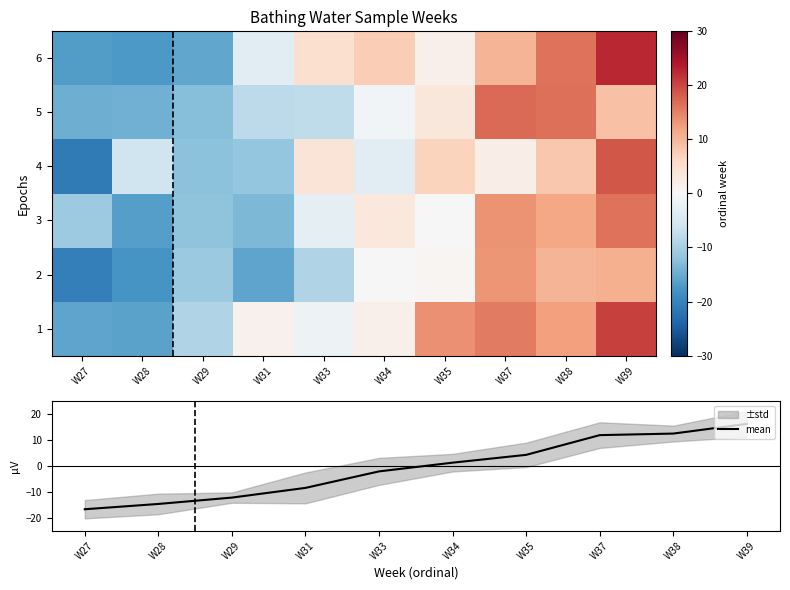

Reading left to right, transcribe all the data shown in this chart.

1: W27=-15.8	W28=-16.0	W29=-9.1	W31=1.3	W33=-1.5	W34=1.5	W35=13.6	W37=15.5	W38=12.4	W39=20.4
2: W27=-20.6	W28=-17.6	W29=-11.1	W31=-15.9	W33=-8.9	W34=-0.1	W35=0.6	W37=13.3	W38=10.2	W39=10.6
3: W27=-11.0	W28=-16.4	W29=-12.0	W31=-13.4	W33=-3.0	W34=3.3	W35=-0.1	W37=13.6	W38=11.7	W39=16.2
4: W27=-21.3	W28=-6.0	W29=-12.4	W31=-11.6	W33=3.8	W34=-3.4	W35=6.7	W37=1.9	W38=8.1	W39=18.7
5: W27=-14.6	W28=-14.4	W29=-12.9	W31=-7.8	W33=-7.7	W34=-0.9	W35=3.4	W37=17.0	W38=16.4	W39=8.9
6: W27=-16.7	W28=-17.2	W29=-15.7	W31=-3.2	W33=4.9	W34=7.4	W35=1.5	W37=10.2	W38=16.4	W39=22.6
mean: W27=-16.7	W28=-14.6	W29=-12.2	W31=-8.4	W33=-2.1	W34=1.3	W35=4.3	W37=11.9	W38=12.5	W39=16.2